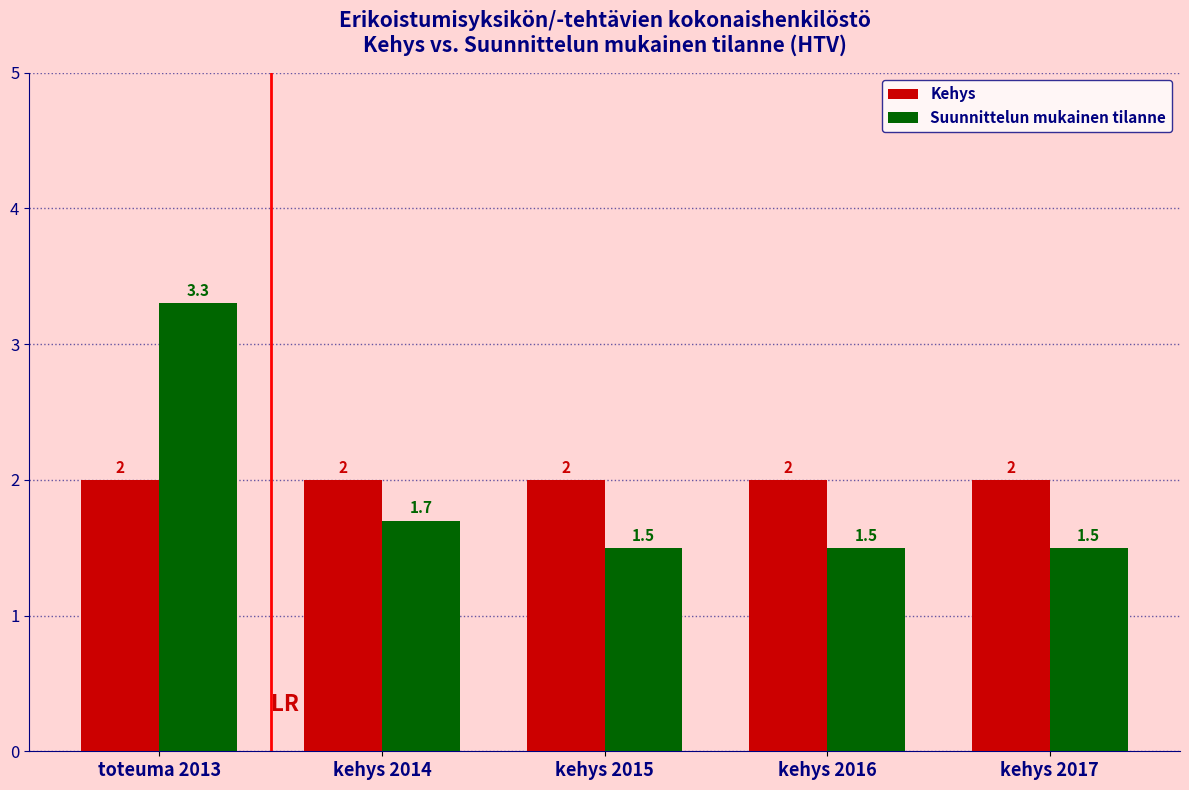

What value does the Suunnittelun mukainen tilanne series have at kehys 2015?

1.5